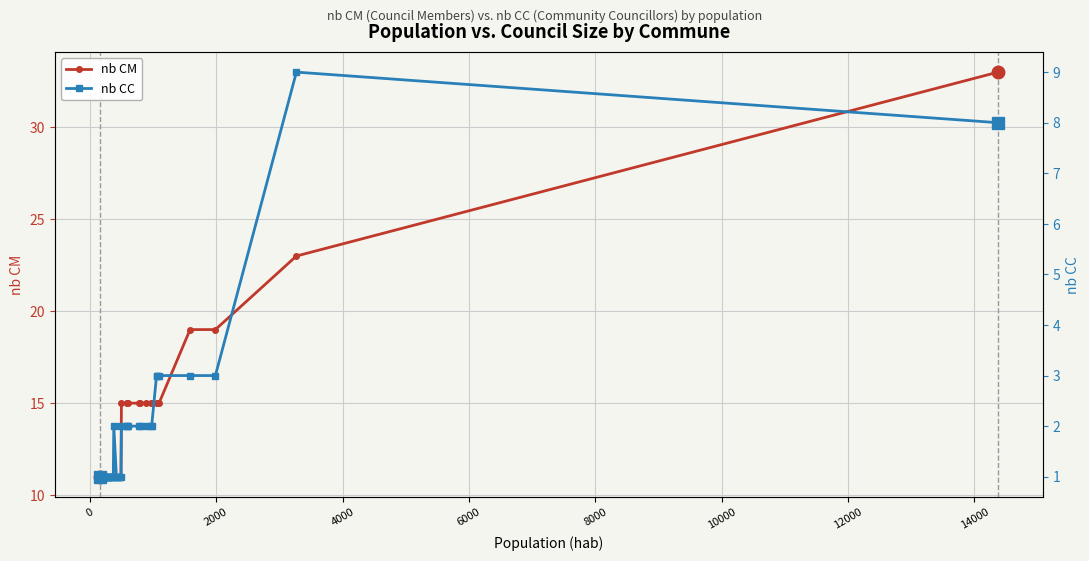

What is the minimum value for nb CM?

11